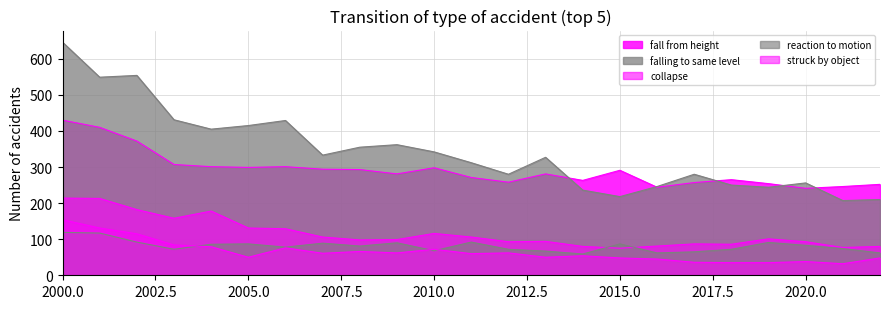

True or false: falling to same level and reaction to motion intersect in this chart.

False